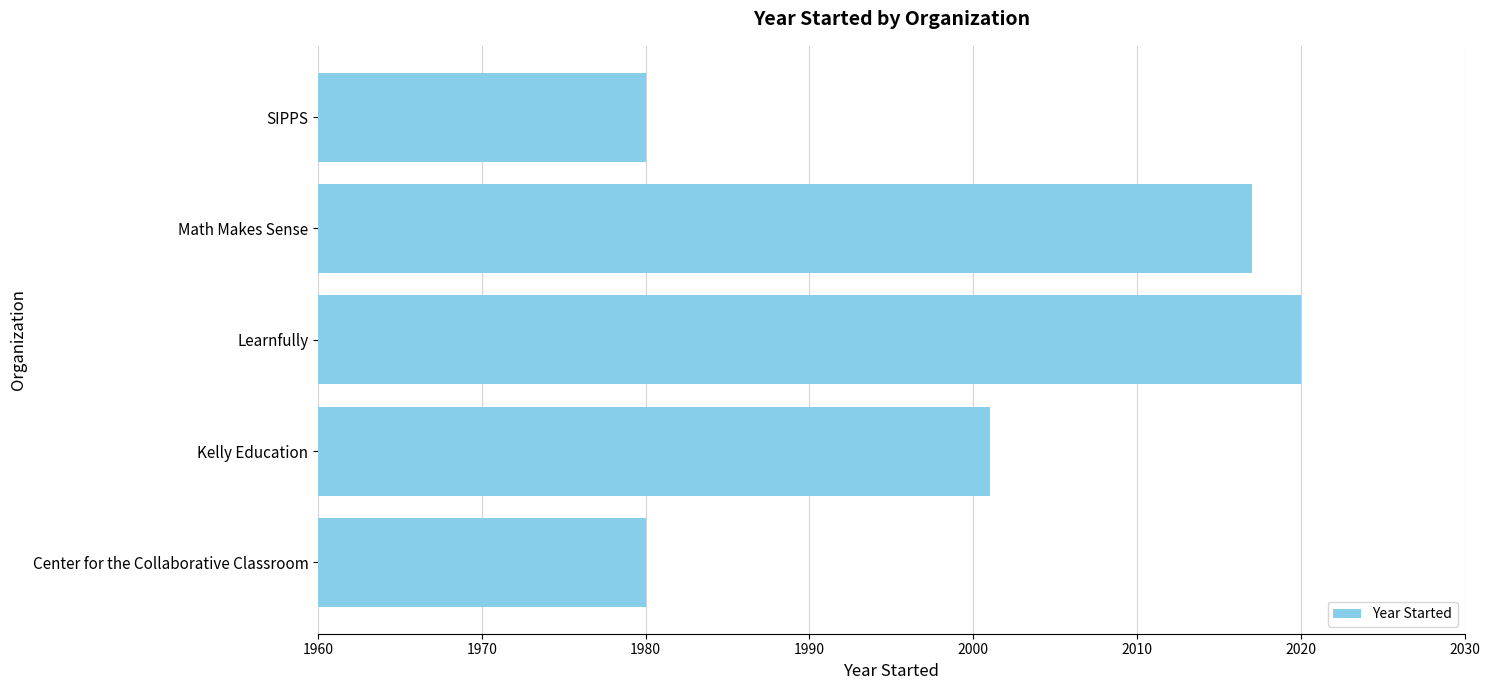

Which label corresponds to the largest value in the chart?

Learnfully